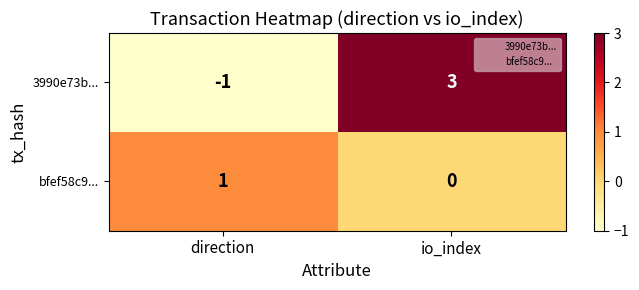

The 3990e73b... series shows 3 at io_index. True or false?

True